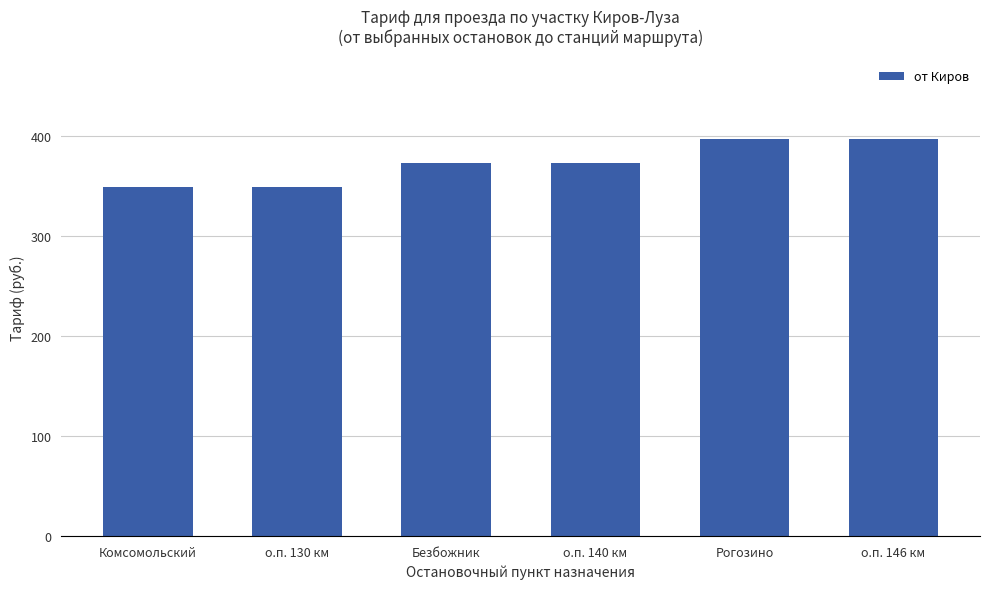

What is the smallest value displayed?

349